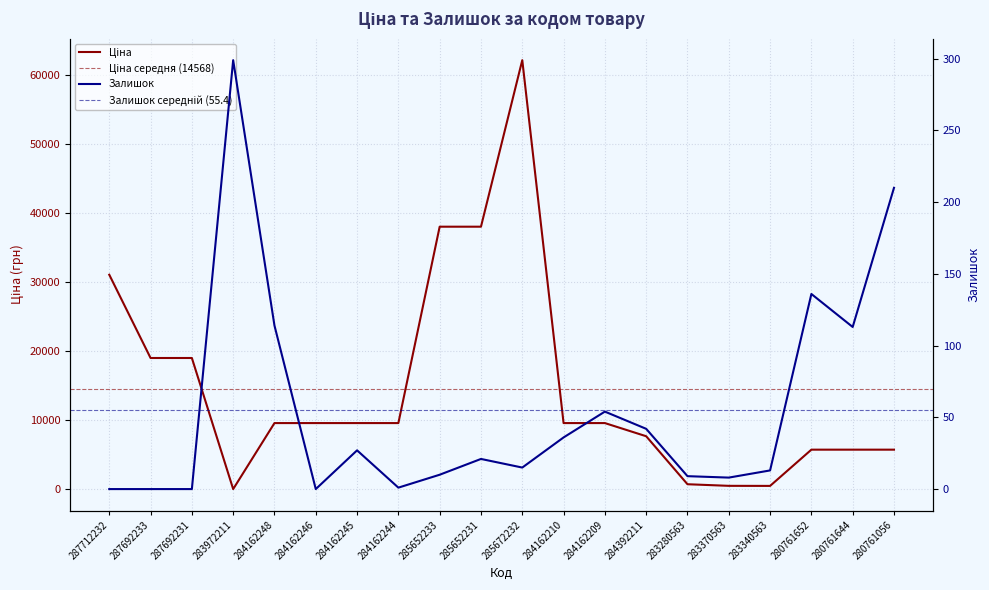

Reading left to right, what are all the values shown in this chart?

Ціна: 287712232=31058.4	287692233=19005.7	287692231=19005.7	283972211=32.0	284162248=9585.4	284162246=9585.4	284162245=9585.4	284162244=9585.4	285652233=38011.3	285652231=38011.3	285672232=62116.9	284162210=9585.4	284162209=9585.4	284392211=7680.9	283280563=732.5	283370563=500.5	283340563=490.8	280761652=5736.9	280761644=5736.9	280761056=5736.9
Залишок: 287712232=0.0	287692233=0.0	287692231=0.0	283972211=299.0	284162248=114.0	284162246=0.0	284162245=27.0	284162244=1.0	285652233=10.0	285652231=21.0	285672232=15.0	284162210=36.0	284162209=54.0	284392211=42.0	283280563=9.0	283370563=8.0	283340563=13.0	280761652=136.0	280761644=113.0	280761056=210.0